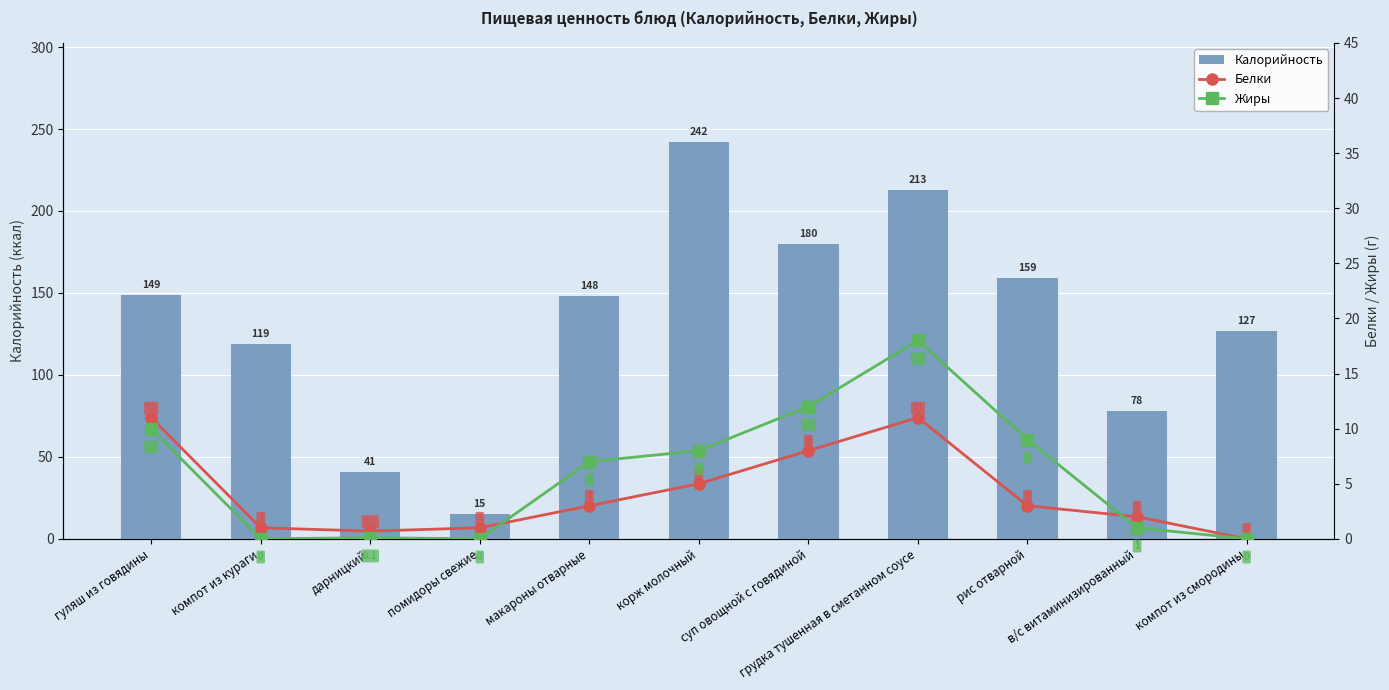

Where is Белки nearest to the value 5?

корж молочный